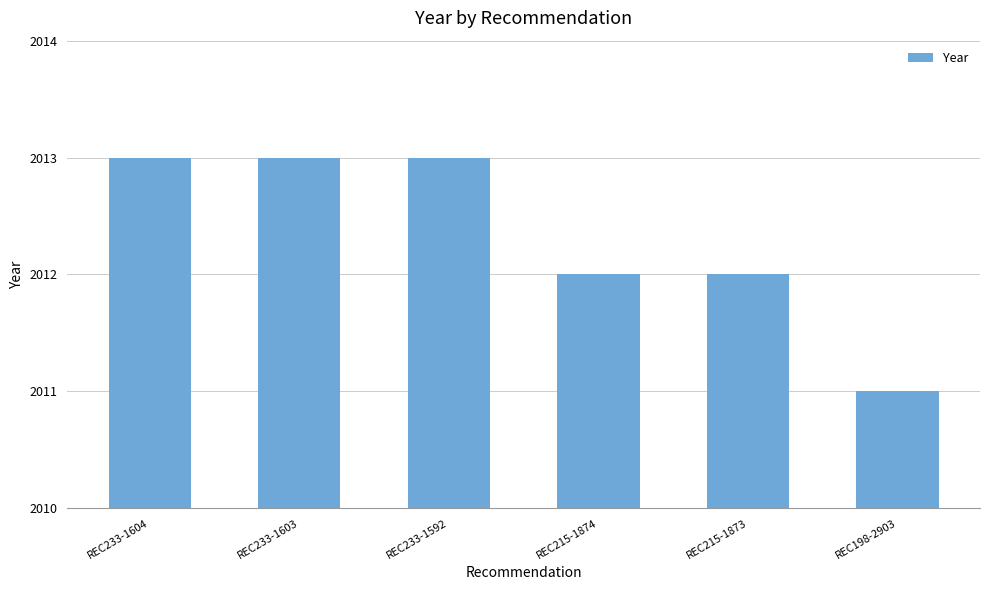

What is the greatest value displayed?

2013